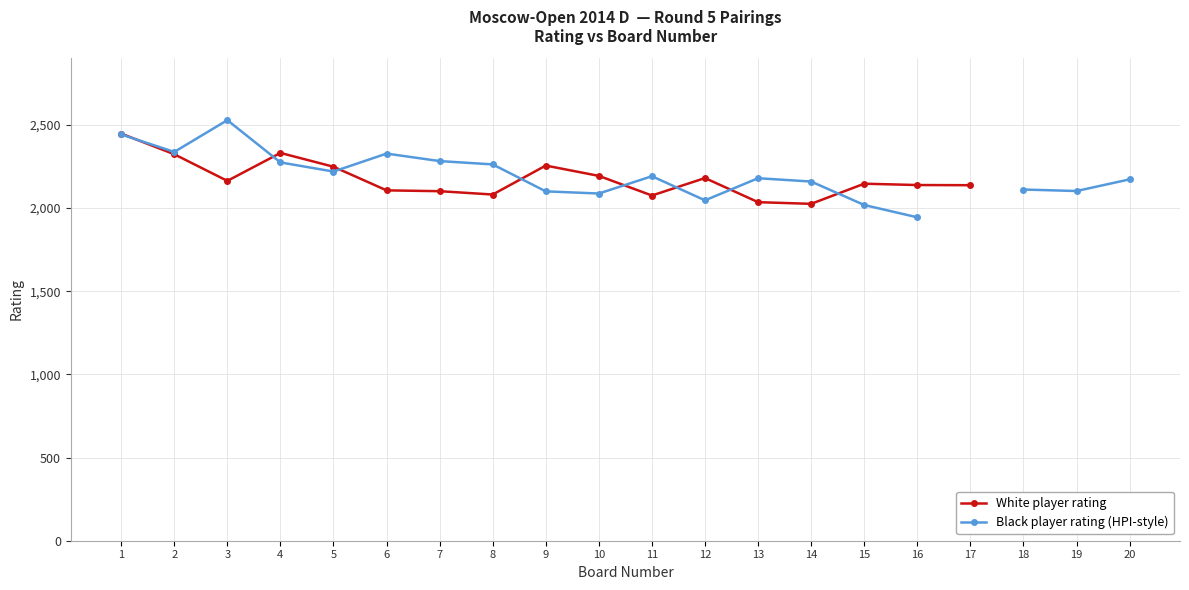

How many lines are shown in the chart?

2